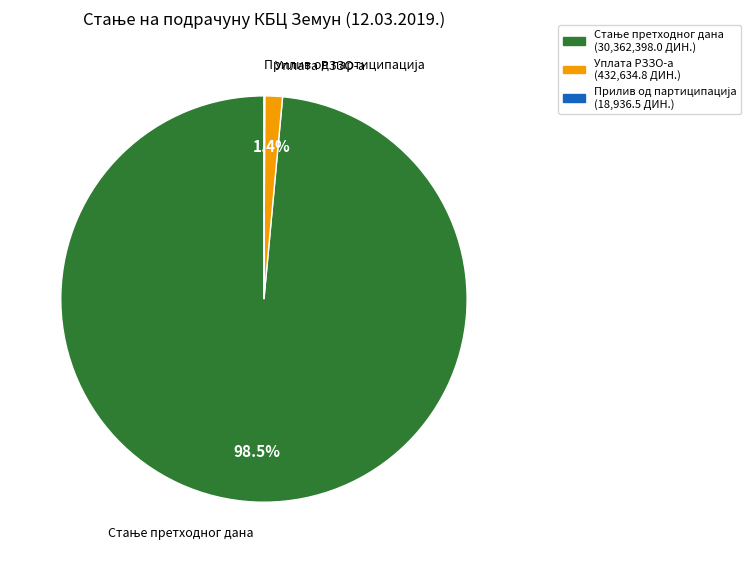

To the nearest percent, what is the difference between the largest and smallest slice percentages?

98%